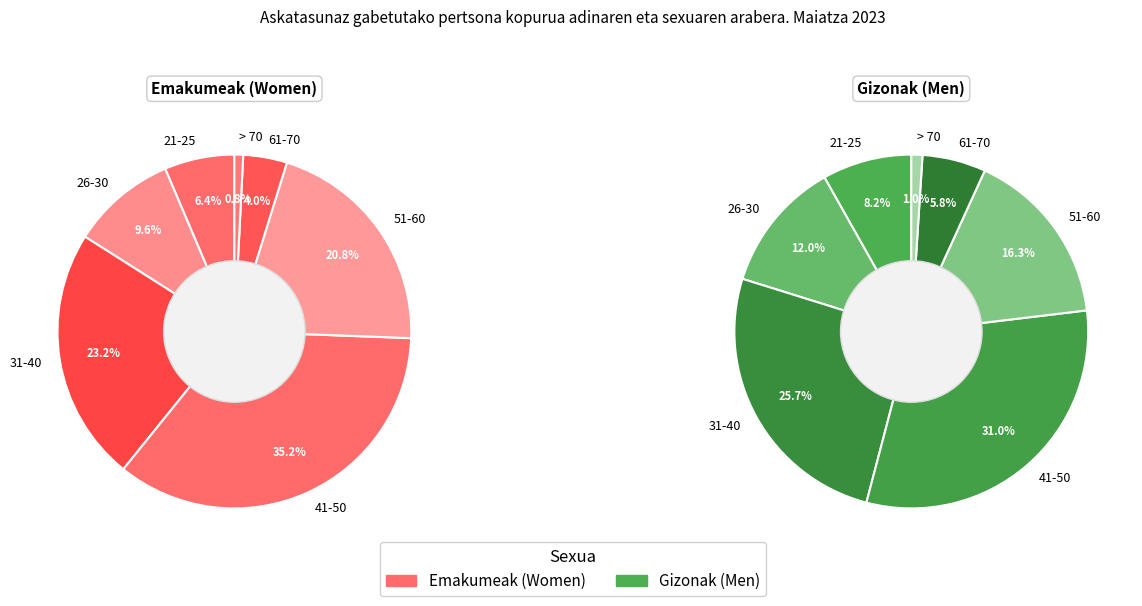

What is the difference between the highest and lowest values at 41-50?

415